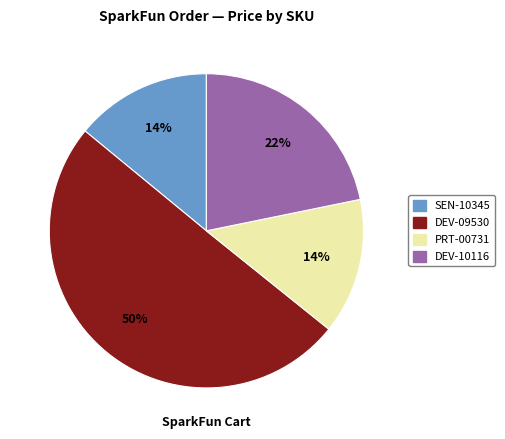

To the nearest percent, what is the difference between the largest and smallest slice percentages?

36%